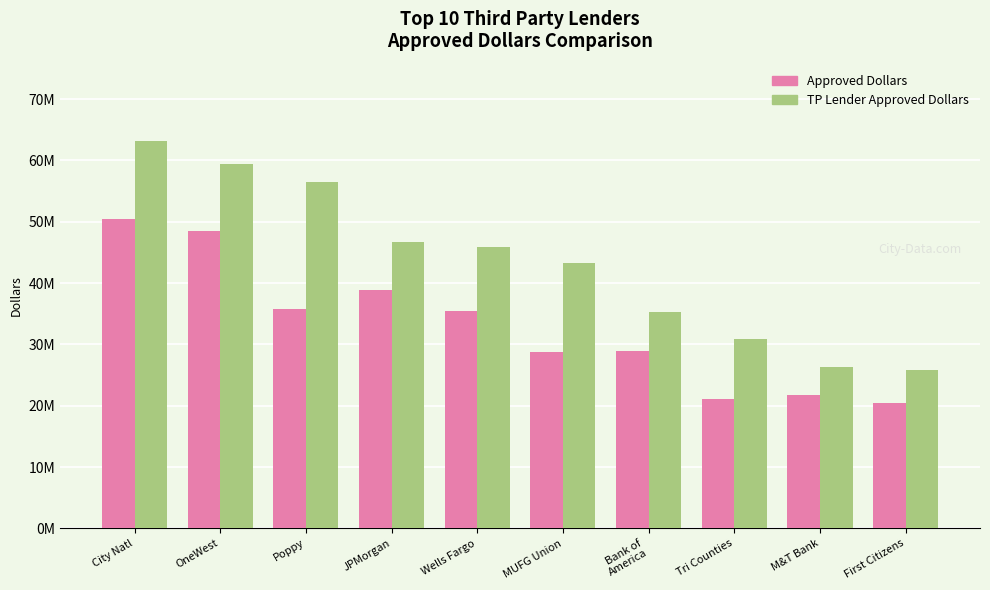

Does the chart contain any negative values?

No